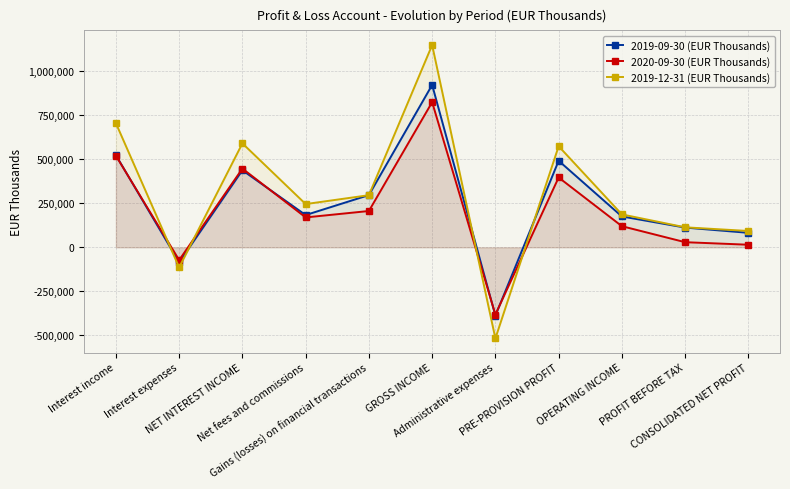

Which series has the widest spread of values?

2019-12-31 (EUR Thousands)